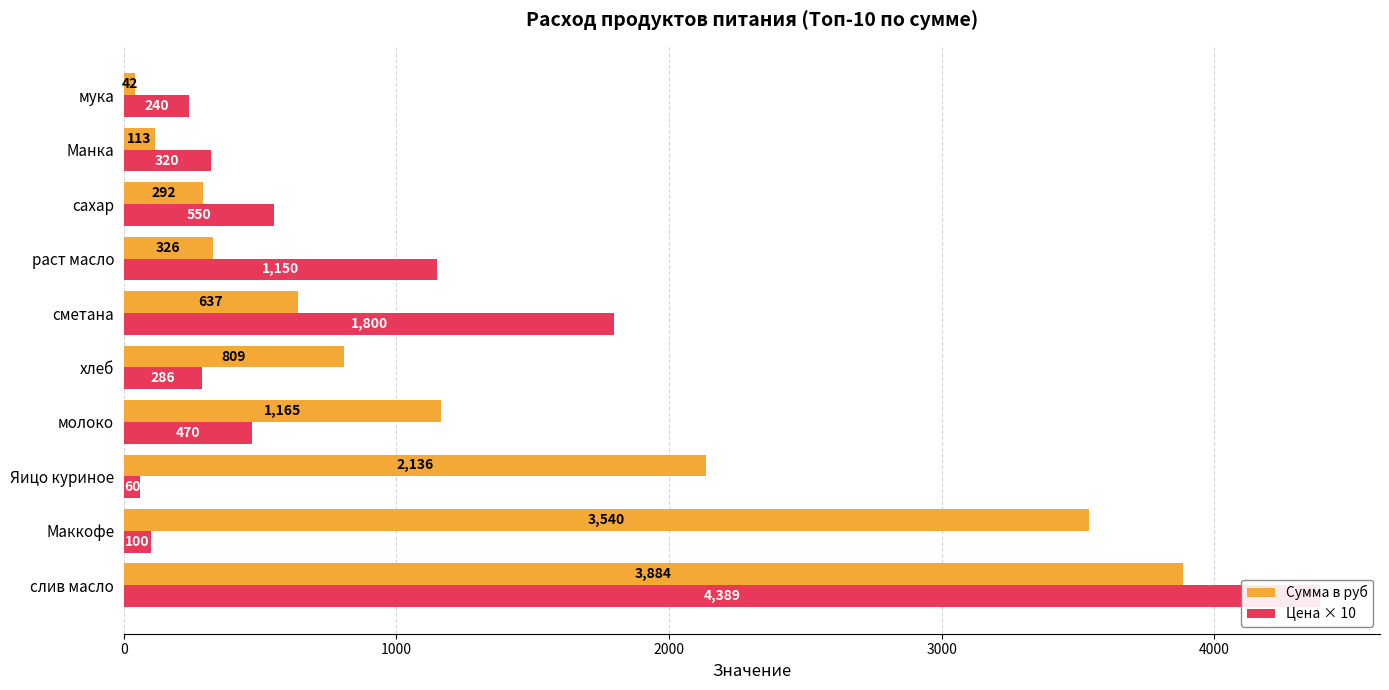

Which series has the largest total across all categories?

Сумма в руб